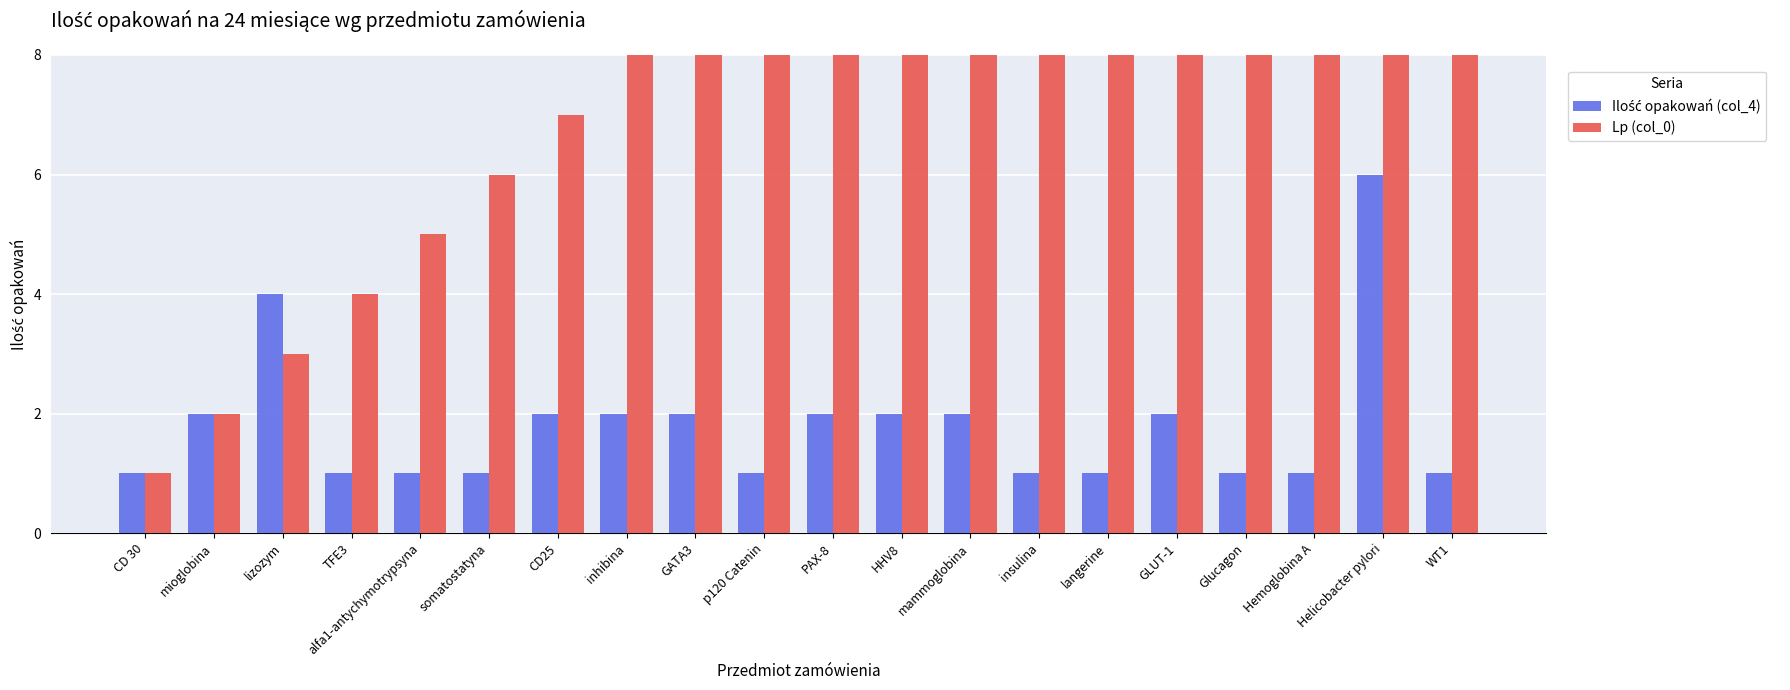

What is the difference between the highest and lowest values at Glucagon?

16